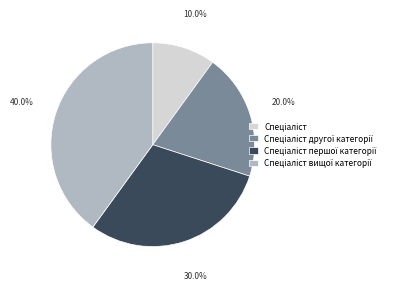

Does any single category account for the majority?

No